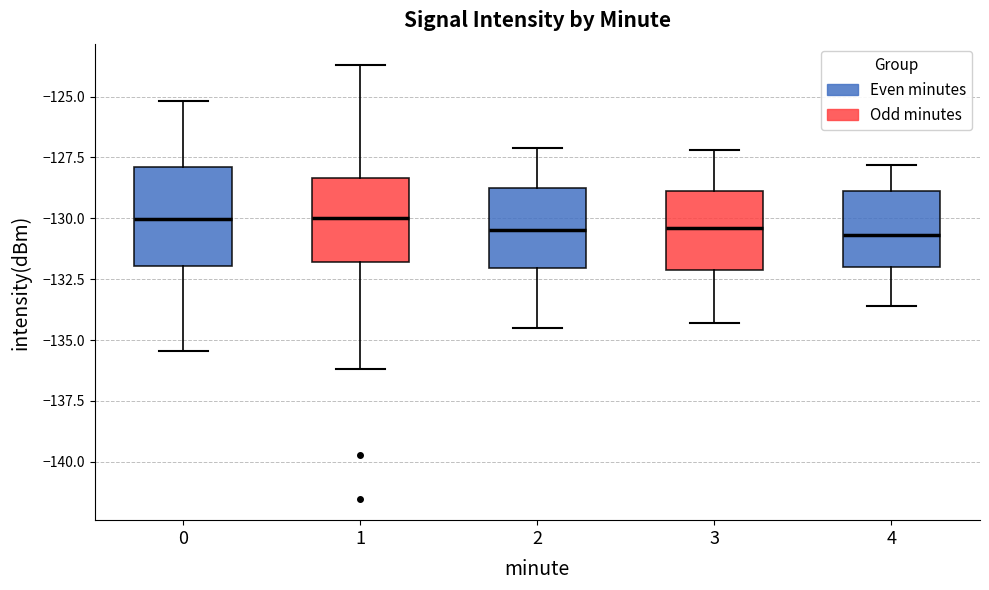

Reading left to right, transcribe this box plot: for each box, give where its median line is, the range the box spans, and where its two whiskers end, as read against the y-axis. The values are not printed on the chart, so give them approximately, as read against the axis.

0: median -130.0, box -132.0 to -128.0, whiskers -135.5 to -125.0
1: median -130.0, box -132.0 to -128.5, whiskers -136.0 to -123.5
2: median -130.5, box -132.0 to -128.5, whiskers -134.5 to -127.0
3: median -130.5, box -132.0 to -129.0, whiskers -134.5 to -127.0
4: median -130.5, box -132.0 to -129.0, whiskers -133.5 to -128.0